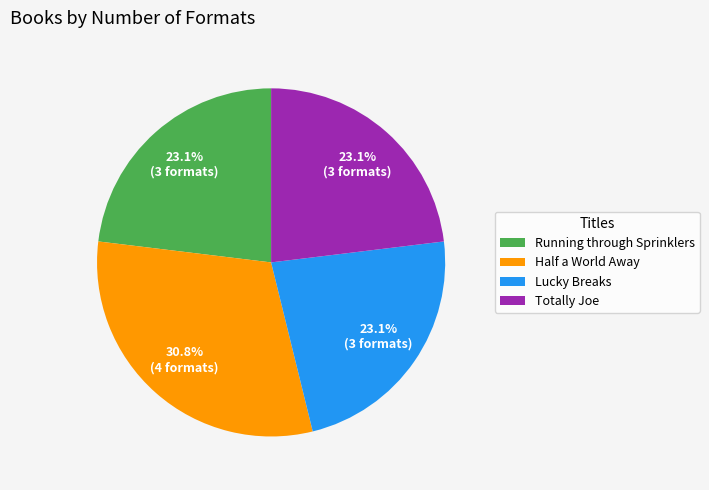

Does Totally Joe account for over 50% of the chart?

No